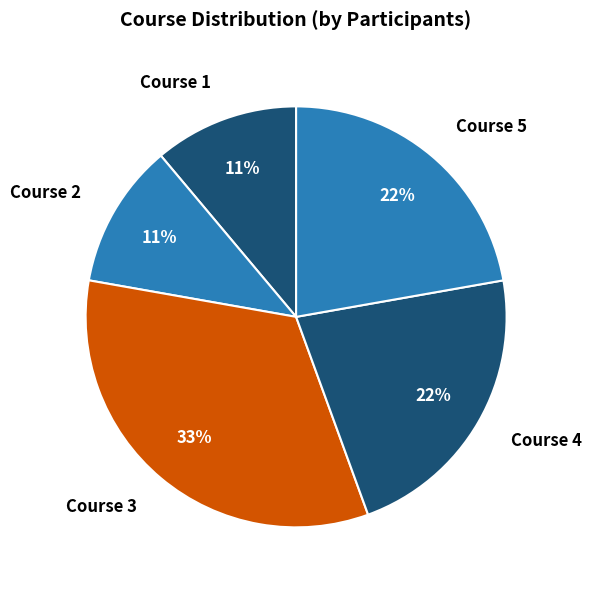

Is the sum of Course 1 and Course 5 greater than half?

No